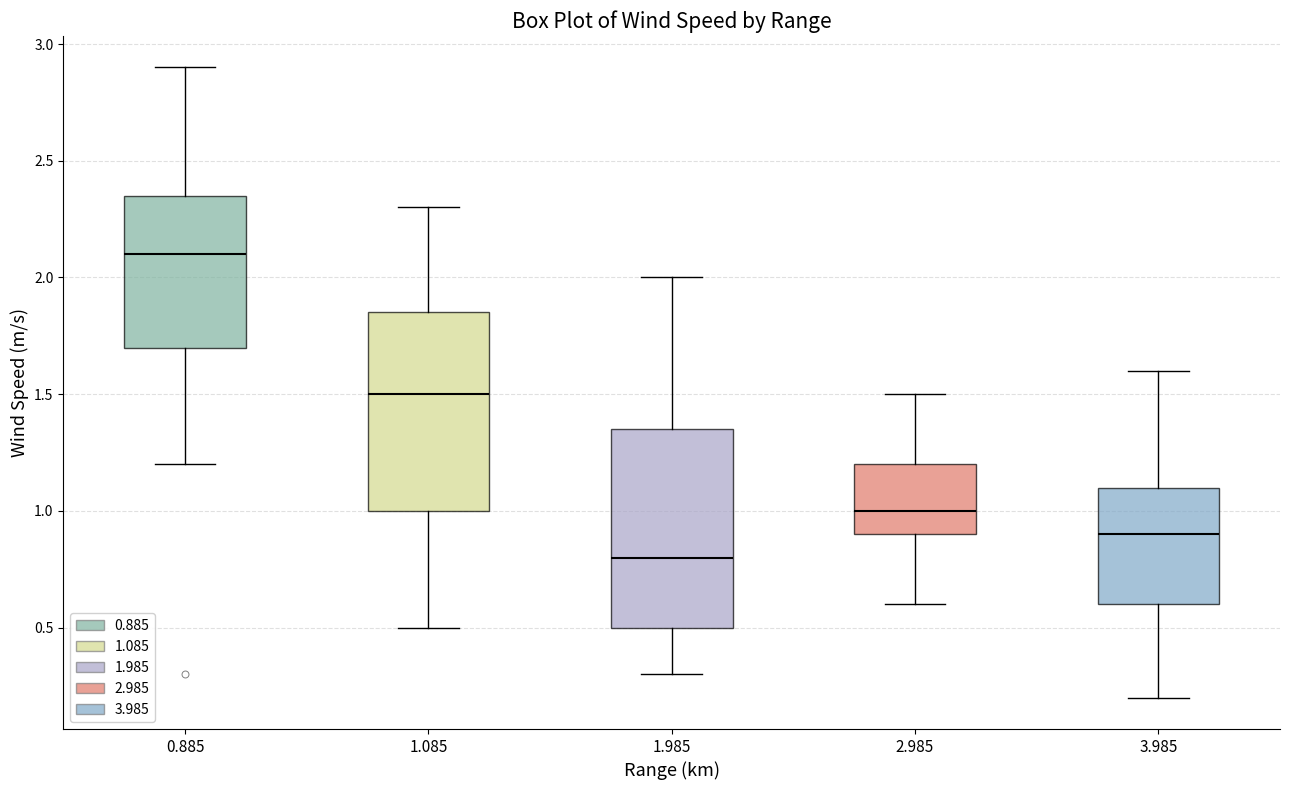

Reading left to right, transcribe this box plot: for each box, give where its median line is, the range the box spans, and where its two whiskers end, as read against the y-axis. The values are not printed on the chart, so give them approximately, as read against the axis.

0.885: median 2.10, box 1.70 to 2.35, whiskers 1.20 to 2.90
1.085: median 1.50, box 1.00 to 1.85, whiskers 0.50 to 2.30
1.985: median 0.80, box 0.50 to 1.35, whiskers 0.30 to 2.00
2.985: median 1.00, box 0.90 to 1.20, whiskers 0.60 to 1.50
3.985: median 0.90, box 0.60 to 1.10, whiskers 0.20 to 1.60